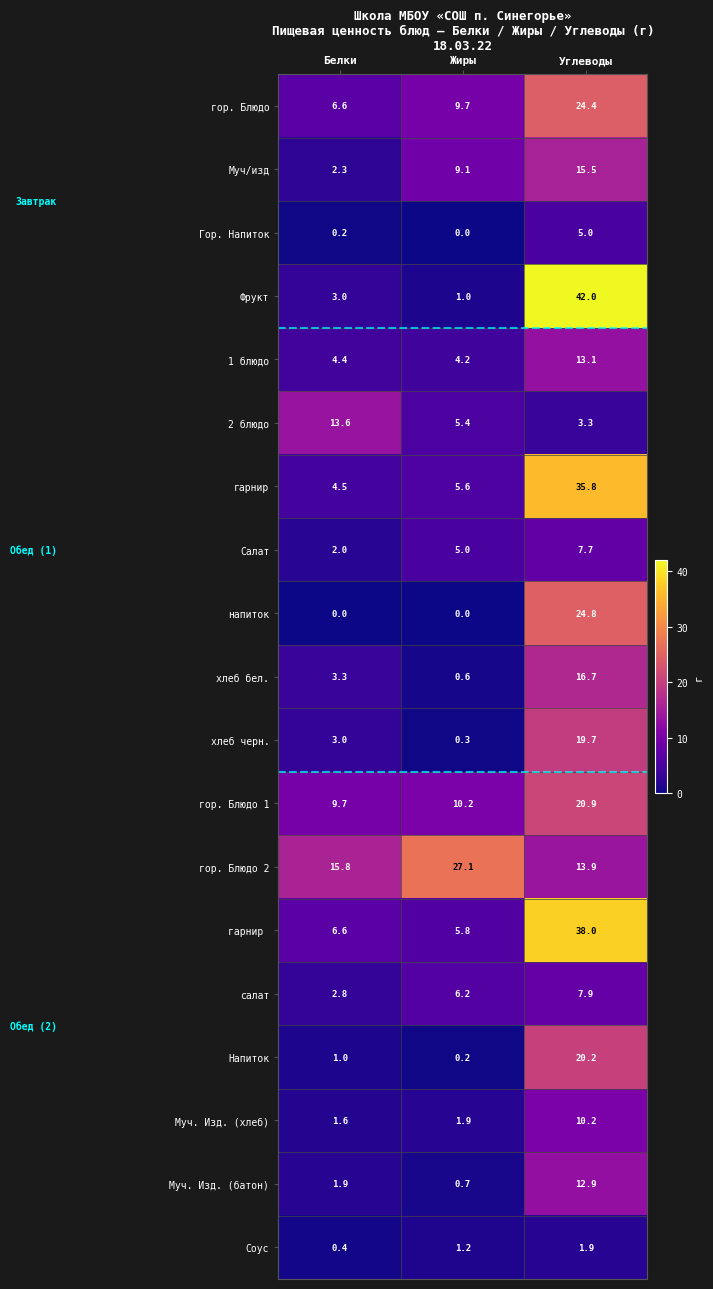

The value of Гор. Напиток at Жиры is 3.5. True or false?

False